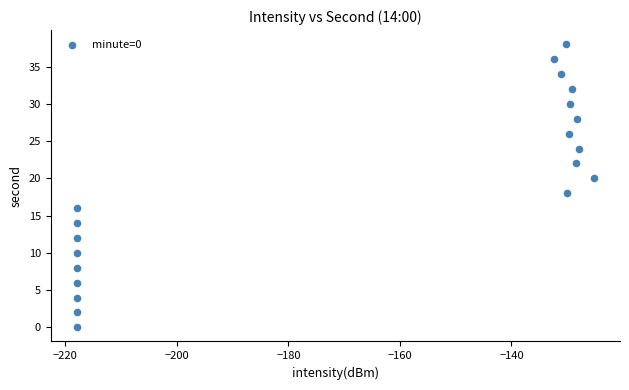

What is the range of Y values (max minus min)?

38